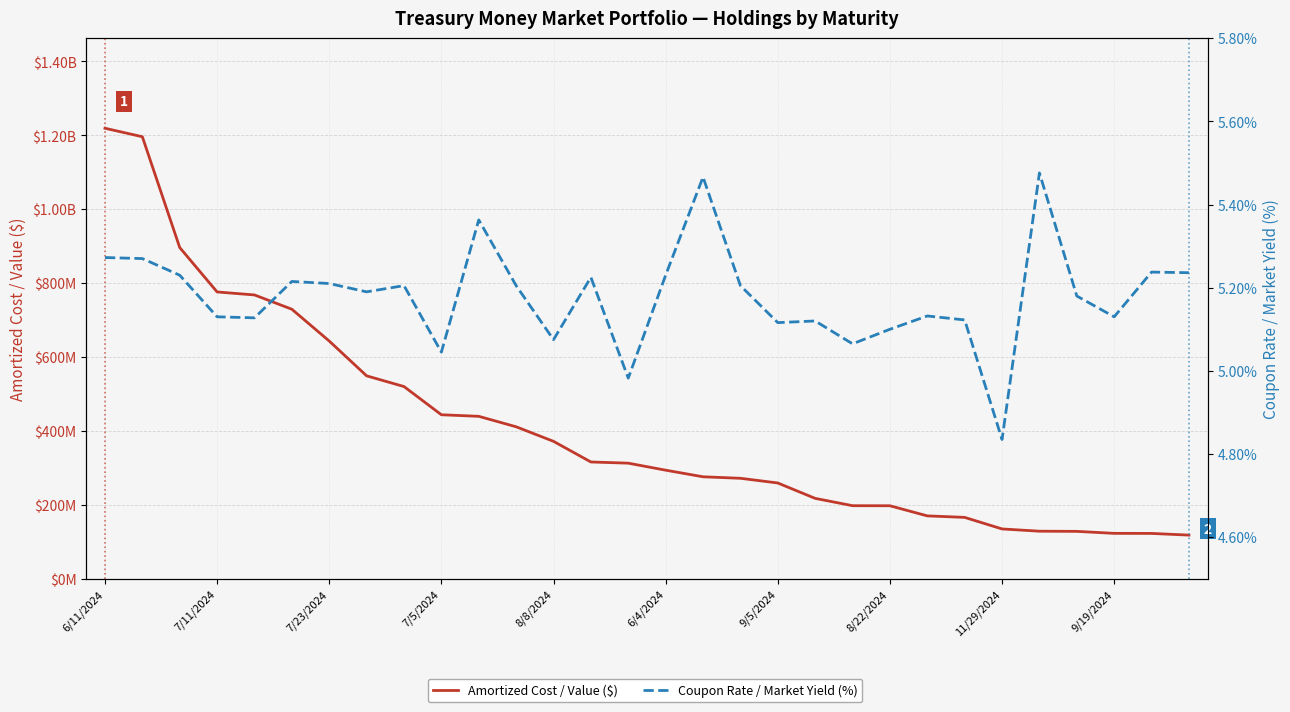

What is the difference between the Coupon Rate / Market Yield (%) values at 28 and 7/5/2024?

0.1